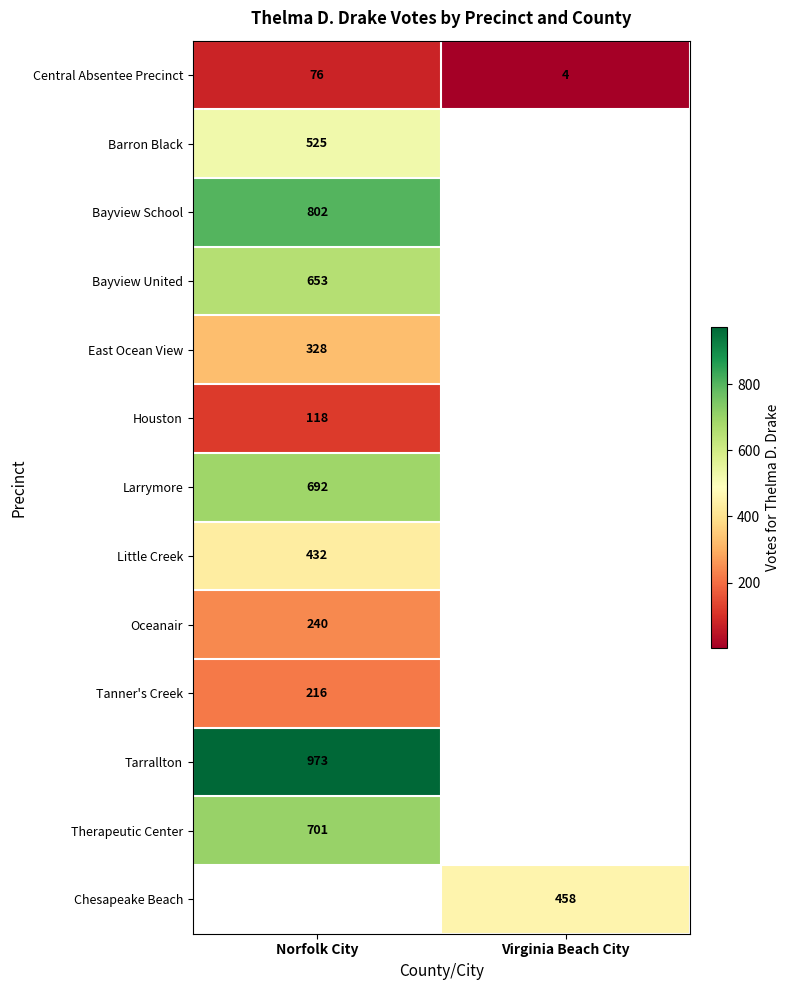

The value of Central Absentee Precinct at Norfolk City is 103.7. True or false?

False